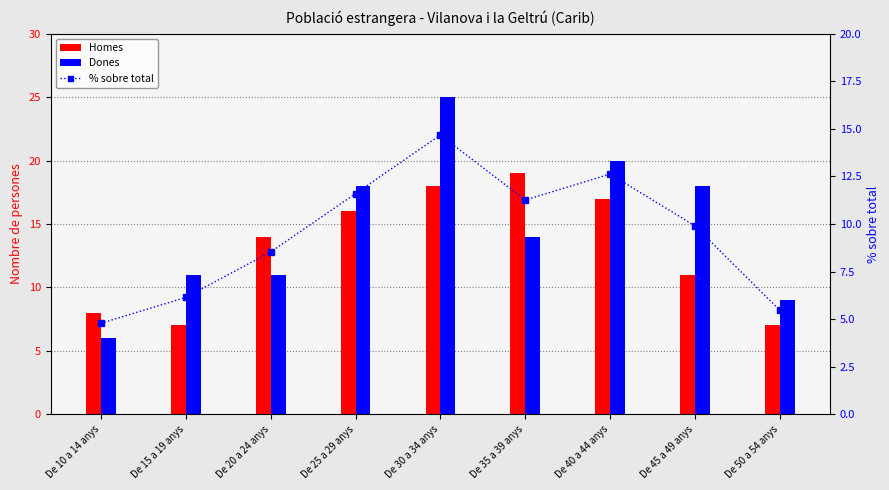

Reading right to left, what are all the values shown in this chart?

Homes: 7.0	11.0	17.0	19.0	18.0	16.0	14.0	7.0	8.0
Dones: 9.0	18.0	20.0	14.0	25.0	18.0	11.0	11.0	6.0
% sobre total: 5.5	9.9	12.6	11.3	14.7	11.6	8.5	6.1	4.8